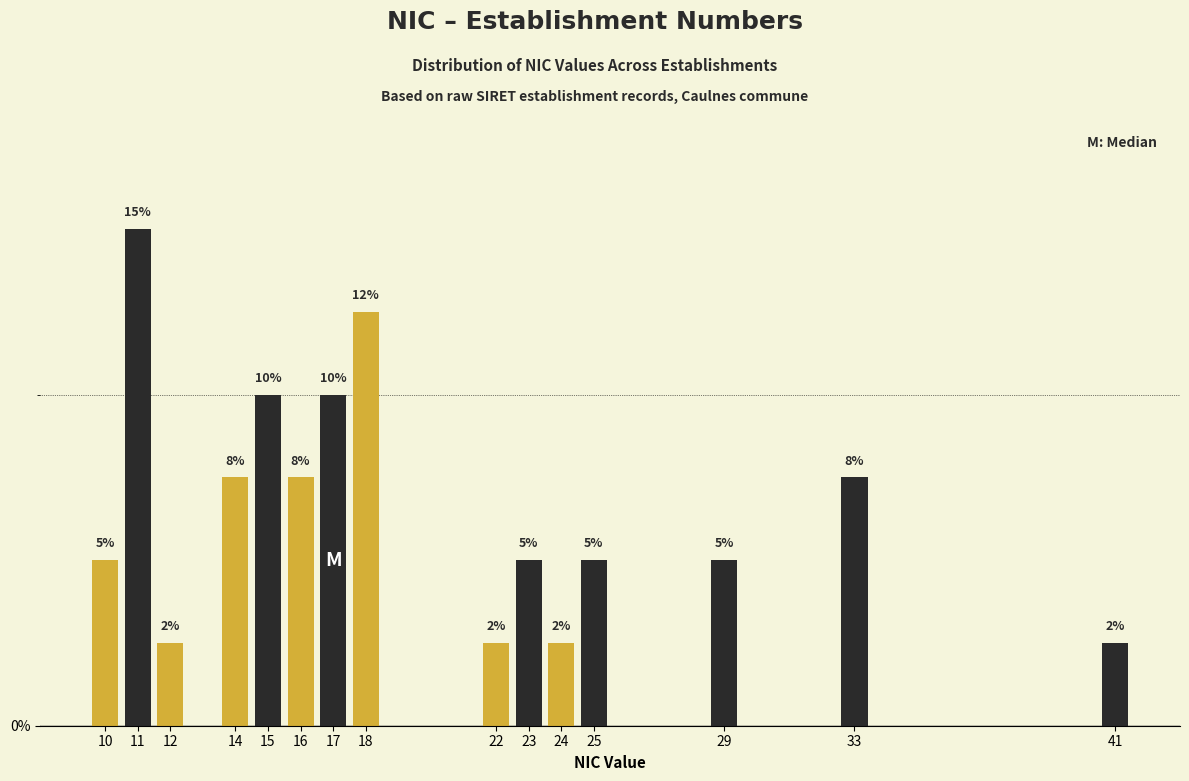

How many bars are there in total?

15